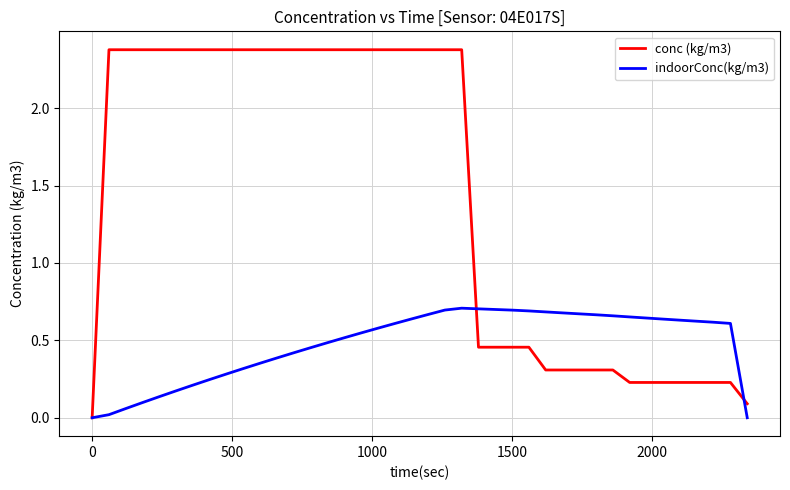

Which series has the largest total across all categories?

conc (kg/m3)